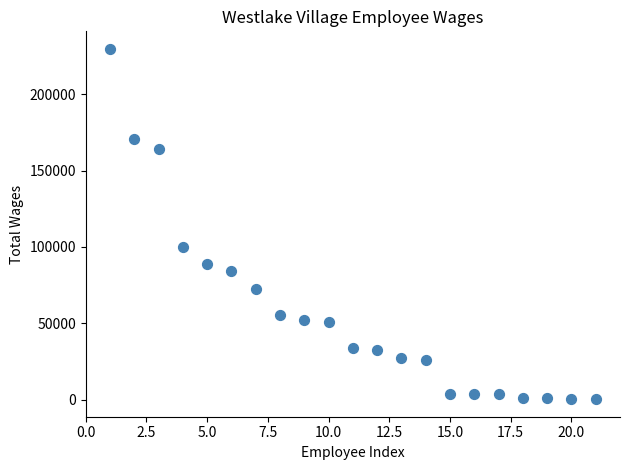

What is the range of Y values (max minus min)?

229427